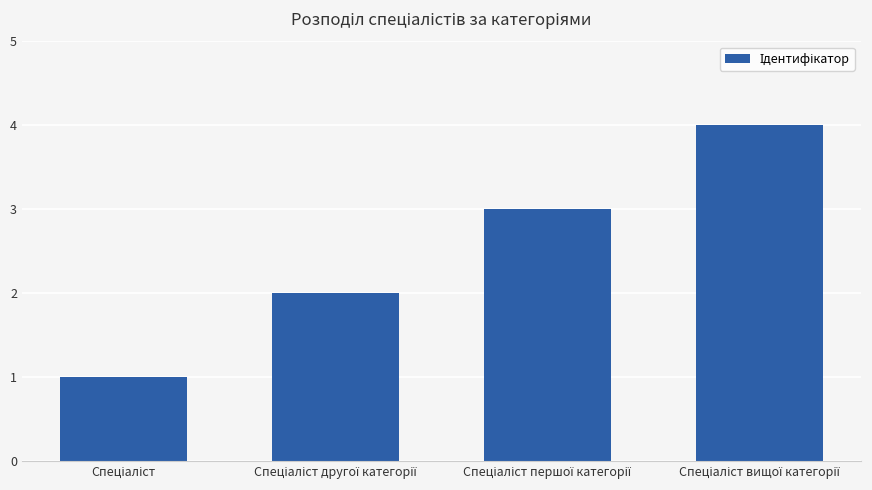

What is the greatest value displayed?

4